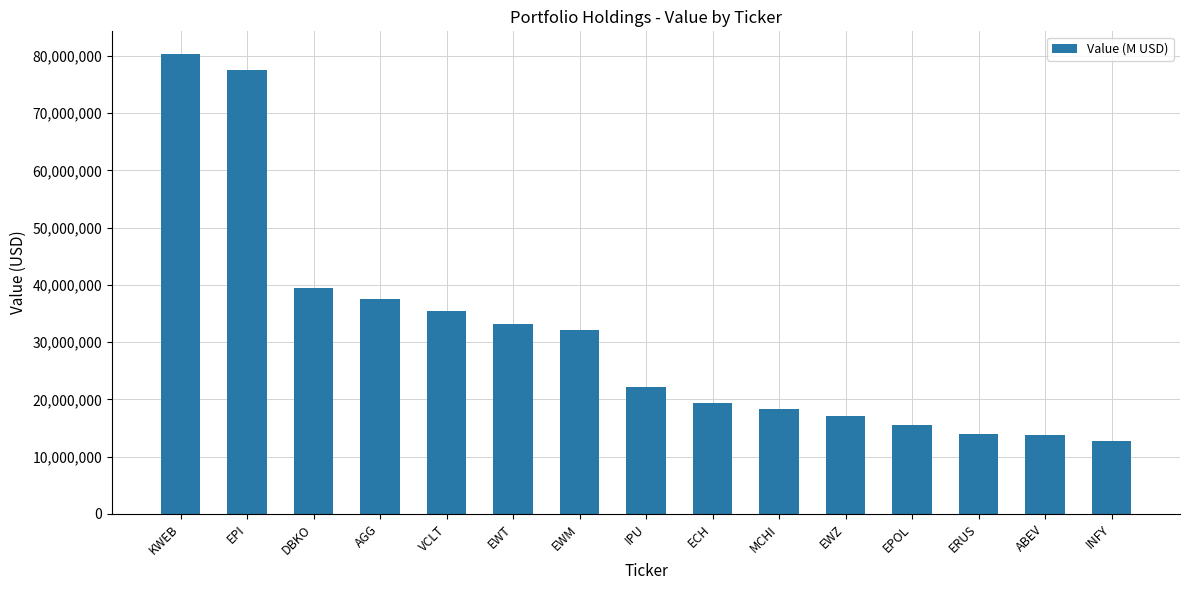

How many data points are less than 22093000?

7